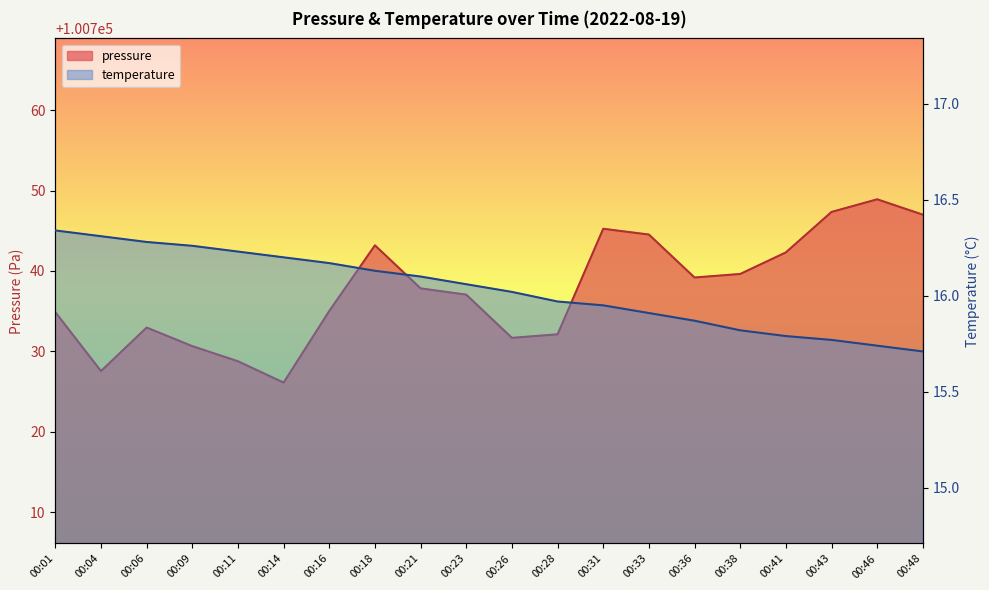

At which label does temperature reach its minimum?

00:48